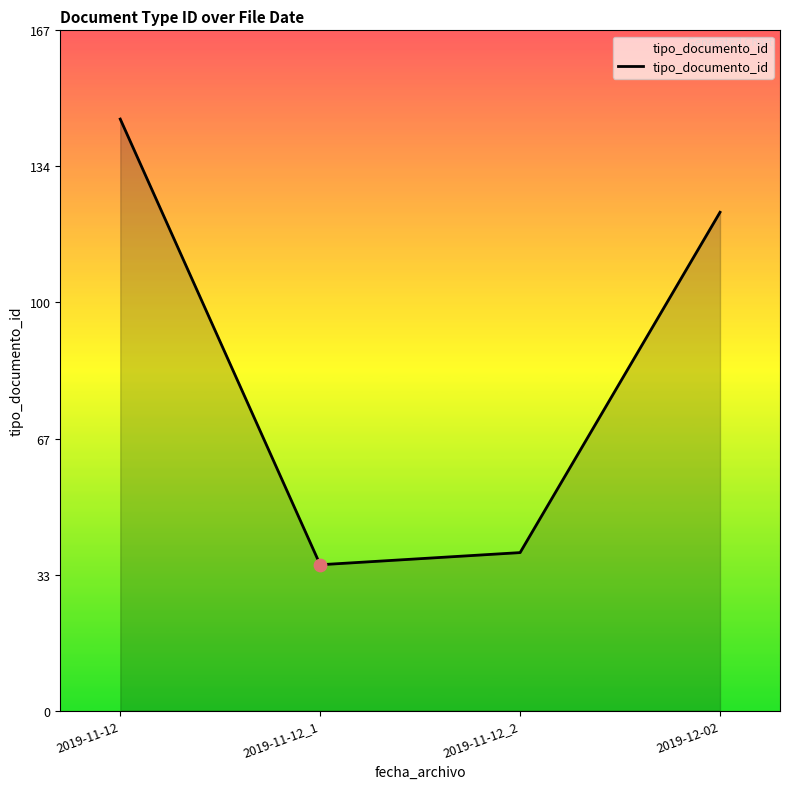

Approximately how many times larger is the value at 2019-11-12_1 compared to 2019-12-02?

0.3